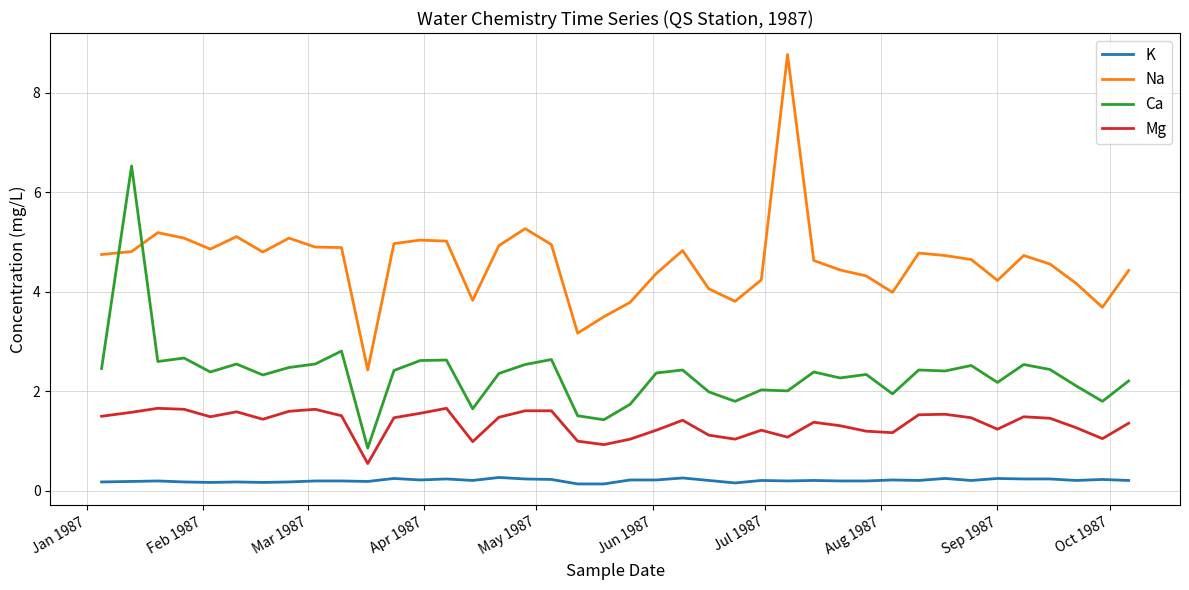

Which series has the largest total across all categories?

Na